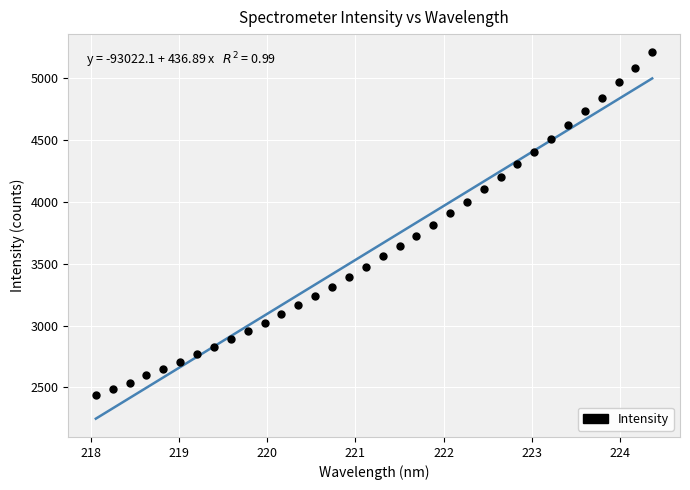

What is the range of X values (max minus min)?

6.3